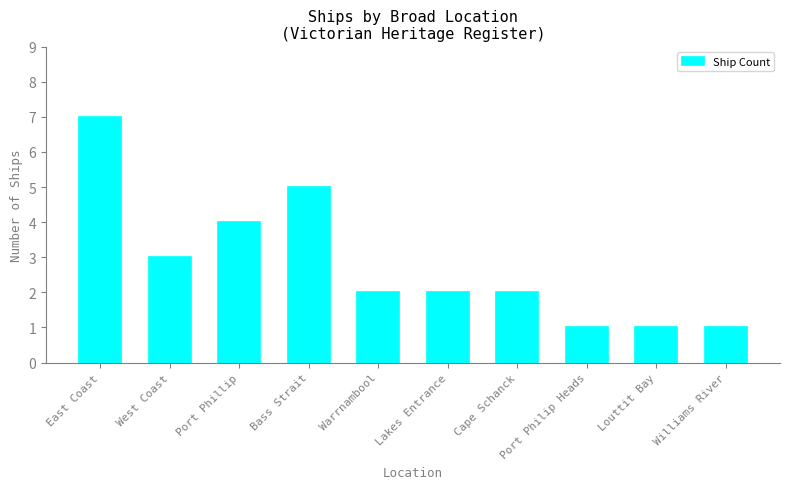

Reading left to right, transcribe all the data shown in this chart.

East Coast=7	West Coast=3	Port Phillip=4	Bass Strait=5	Warrnambool=2	Lakes Entrance=2	Cape Schanck=2	Port Philip Heads=1	Louttit Bay=1	Williams River=1